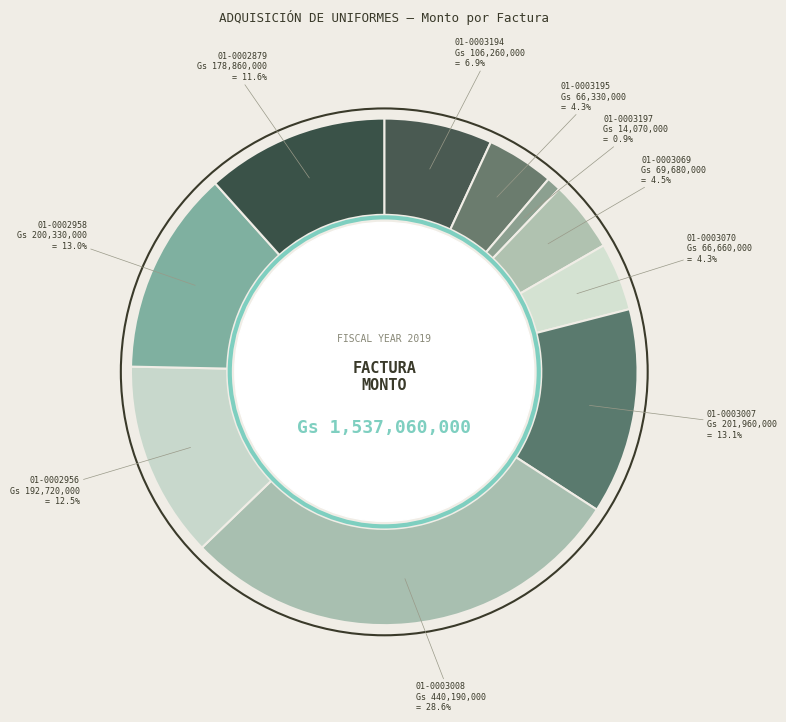

To the nearest percent, what is the average slice percentage?

10%